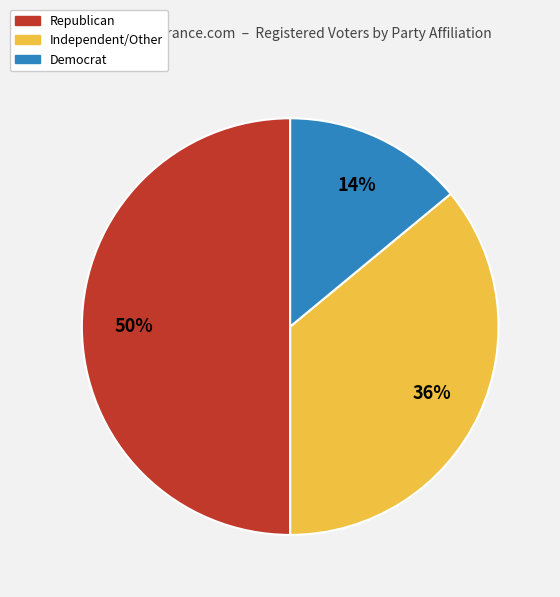

What percentage is the Republican slice, to the nearest percent?

50%